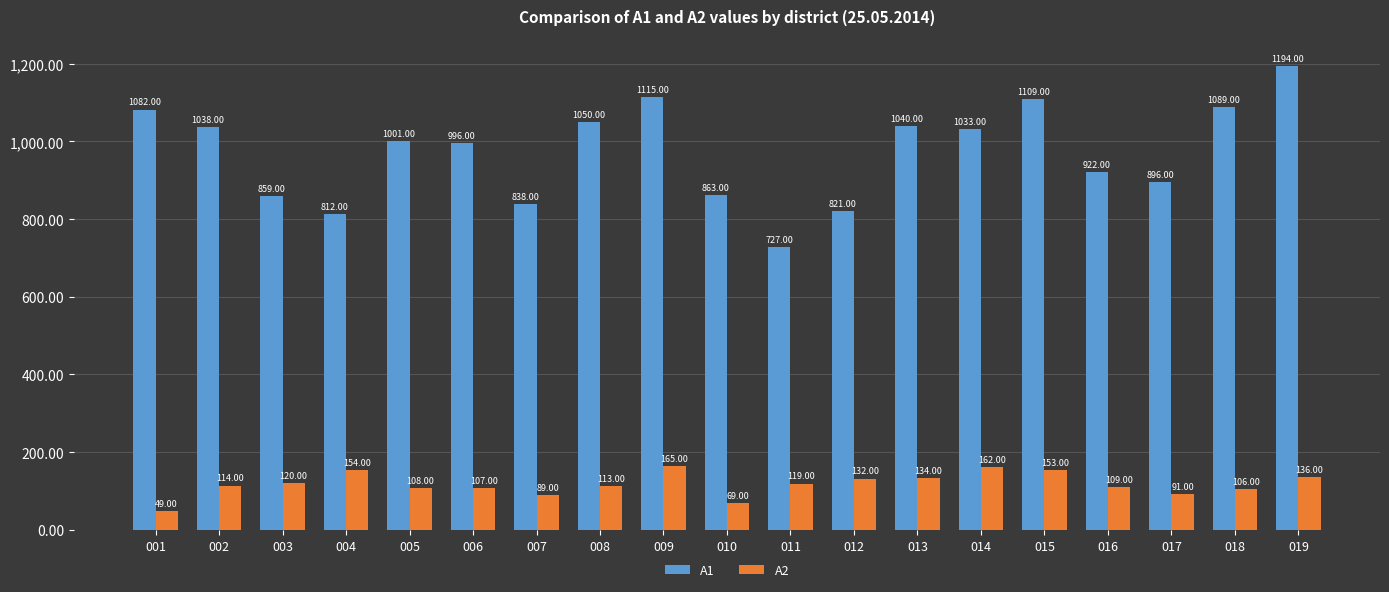

How many bars are there in total?

38